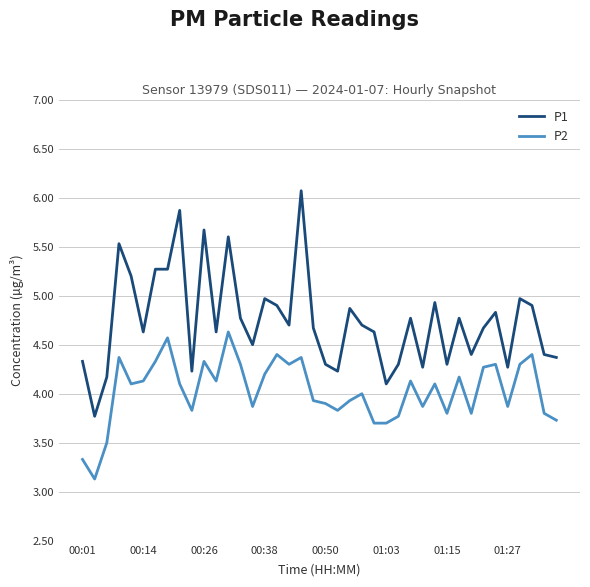

True or false: P2 and P1 cross at least once.

False